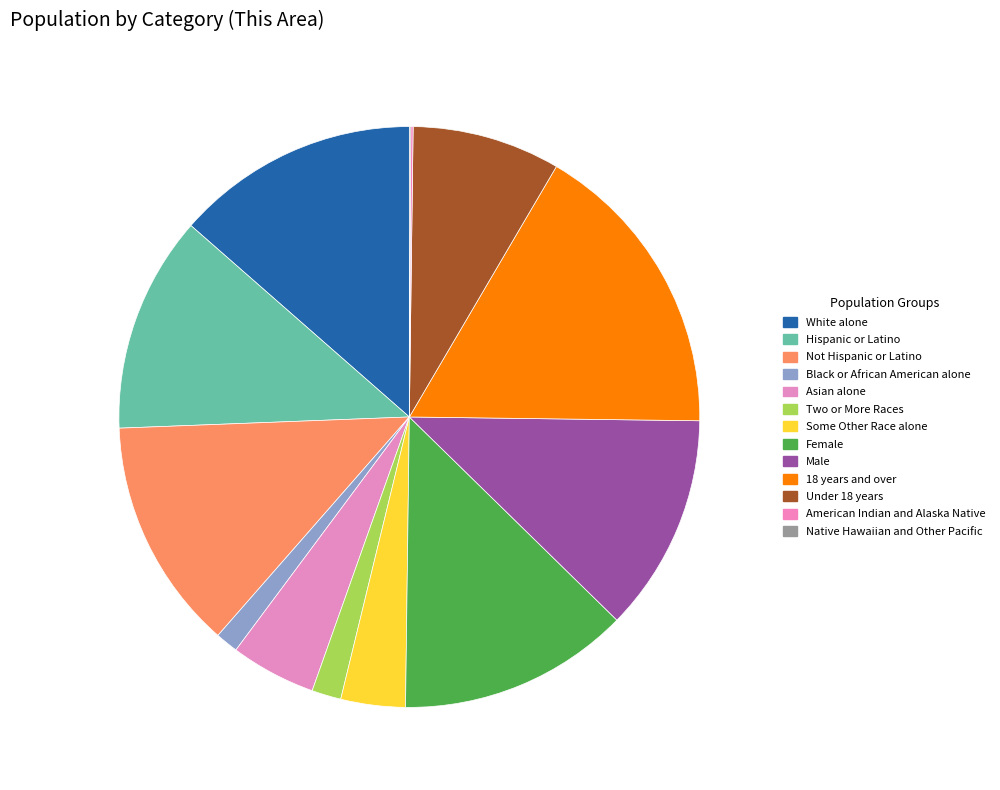

The Under 18 years slice represents 1% of the pie. True or false?

False